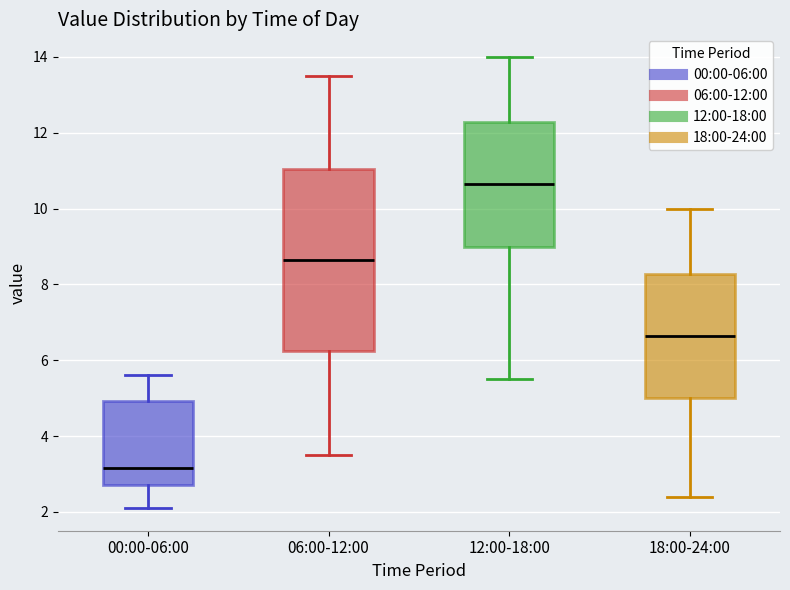

Which box has the lowest median line?

00:00-06:00